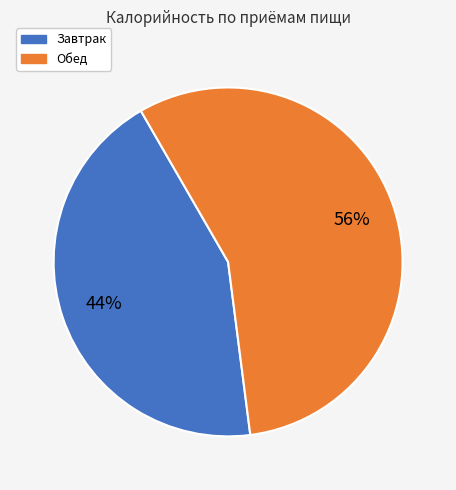

To the nearest percent, what percentage of the pie is Обед?

56%